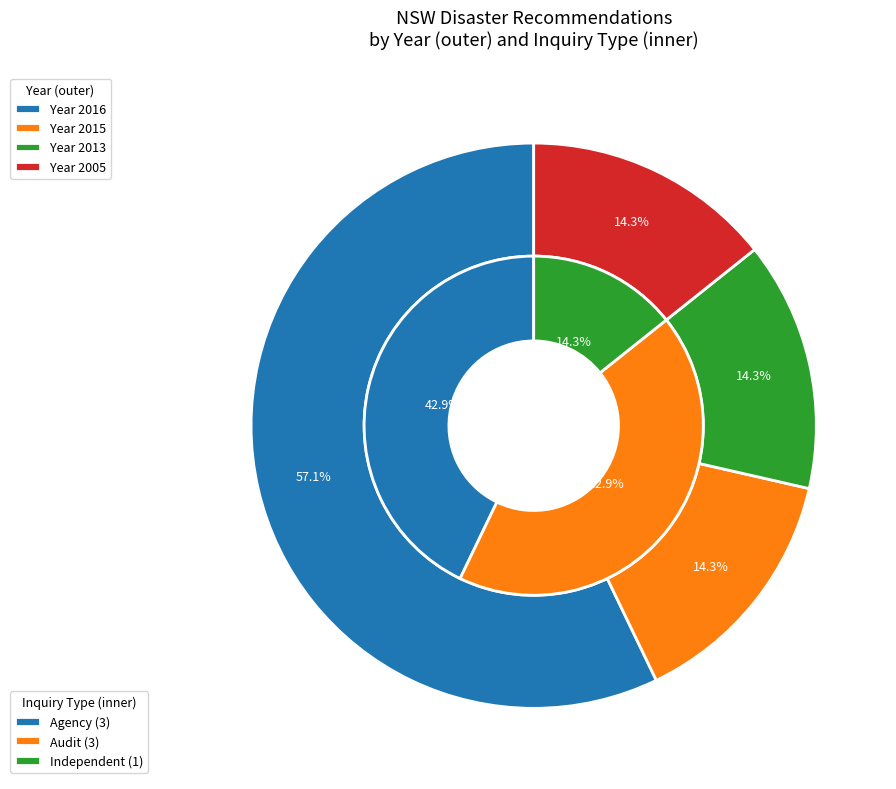

True or false: Storm (2015) accounts for 14% of the total.

True